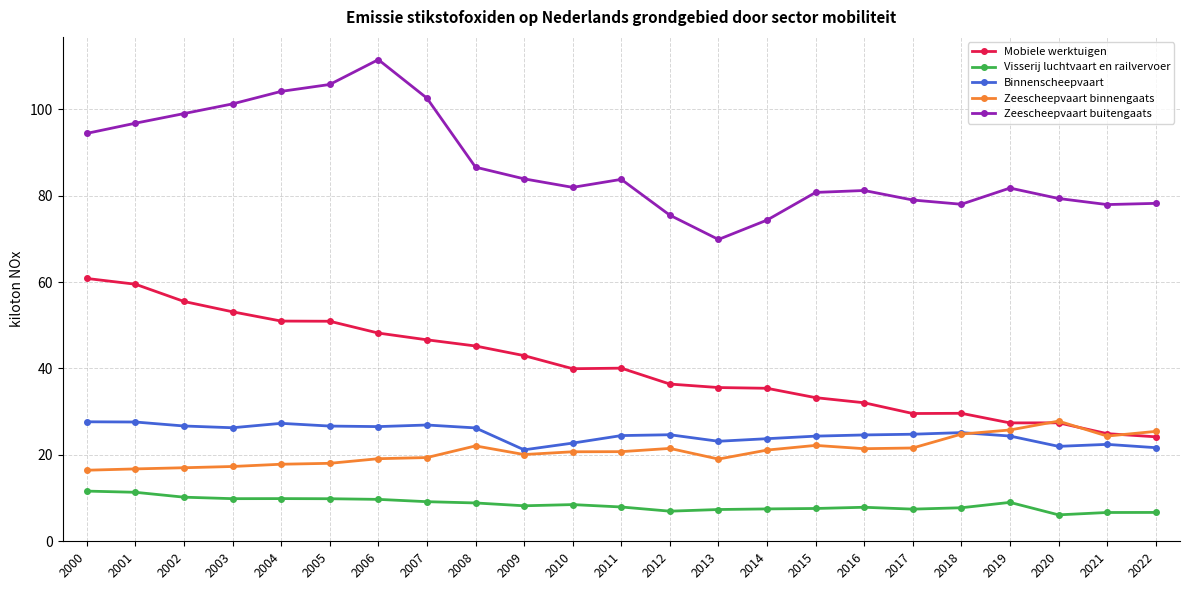

What value does the Zeescheepvaart binnengaats series have at 2010?

20.7